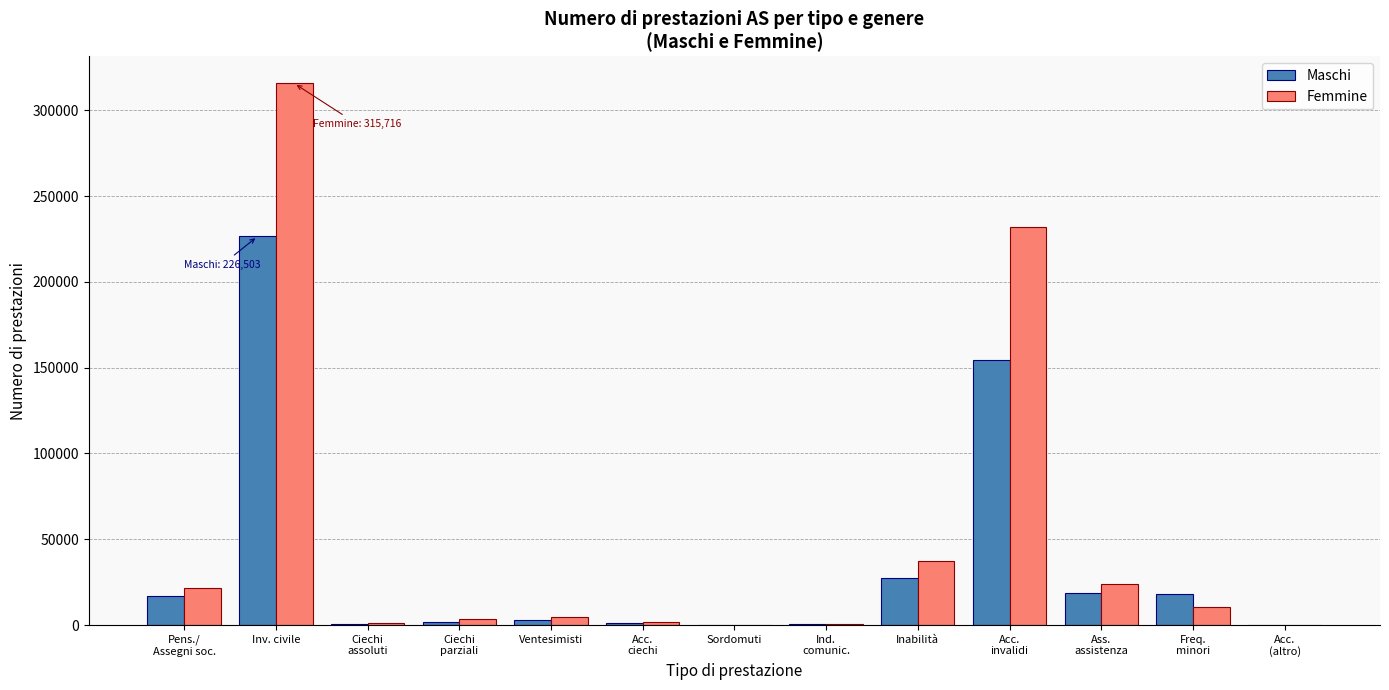

Which series has the largest total across all categories?

Femmine